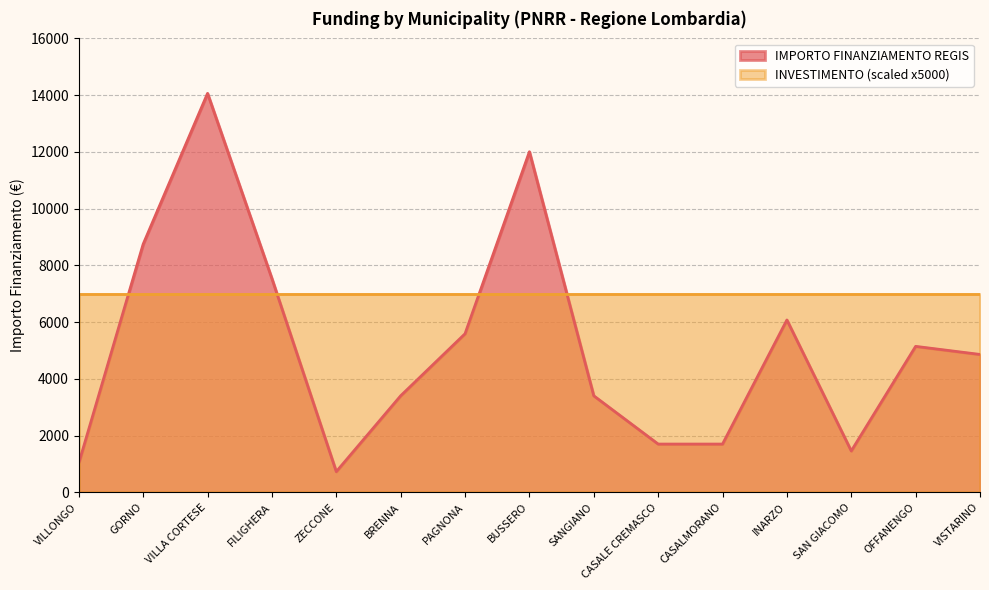

At which category does the chart reach its peak across all series?

VILLA CORTESE